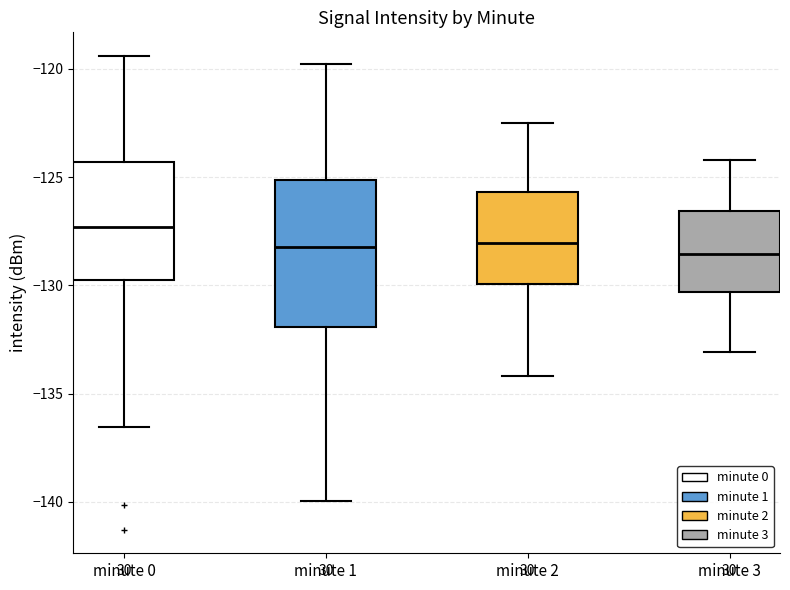

Where is the lower edge of the box for minute 2 on the y-axis? The values are not printed on the chart, so give them approximately, as read against the axis.

-130.0